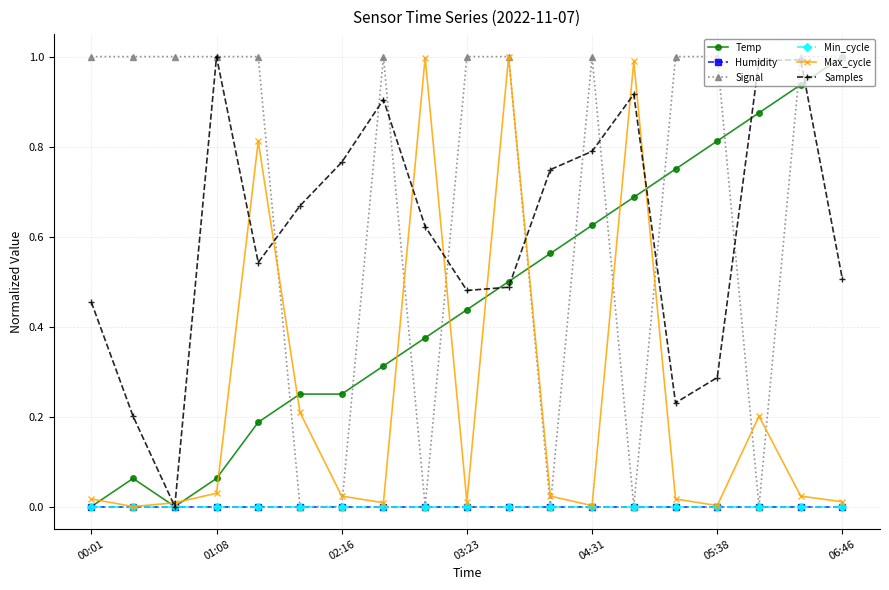

Where is Min_cycle nearest to the value 0?

00:01